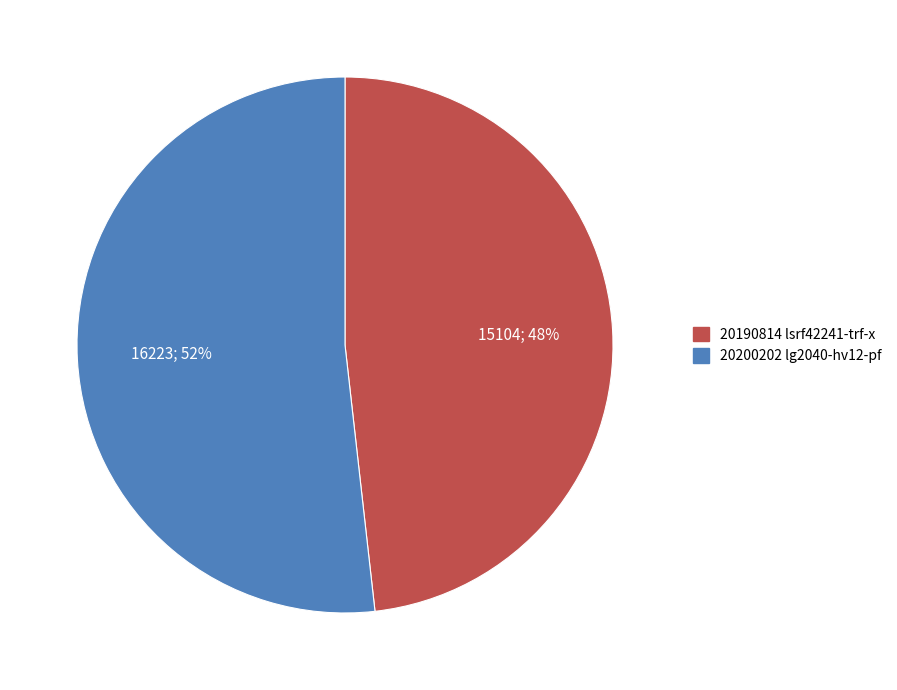

To the nearest percent, what is the combined percentage of 20200202 lg2040-hv12-pf and 20190814 lsrf42241-trf-x?

100%